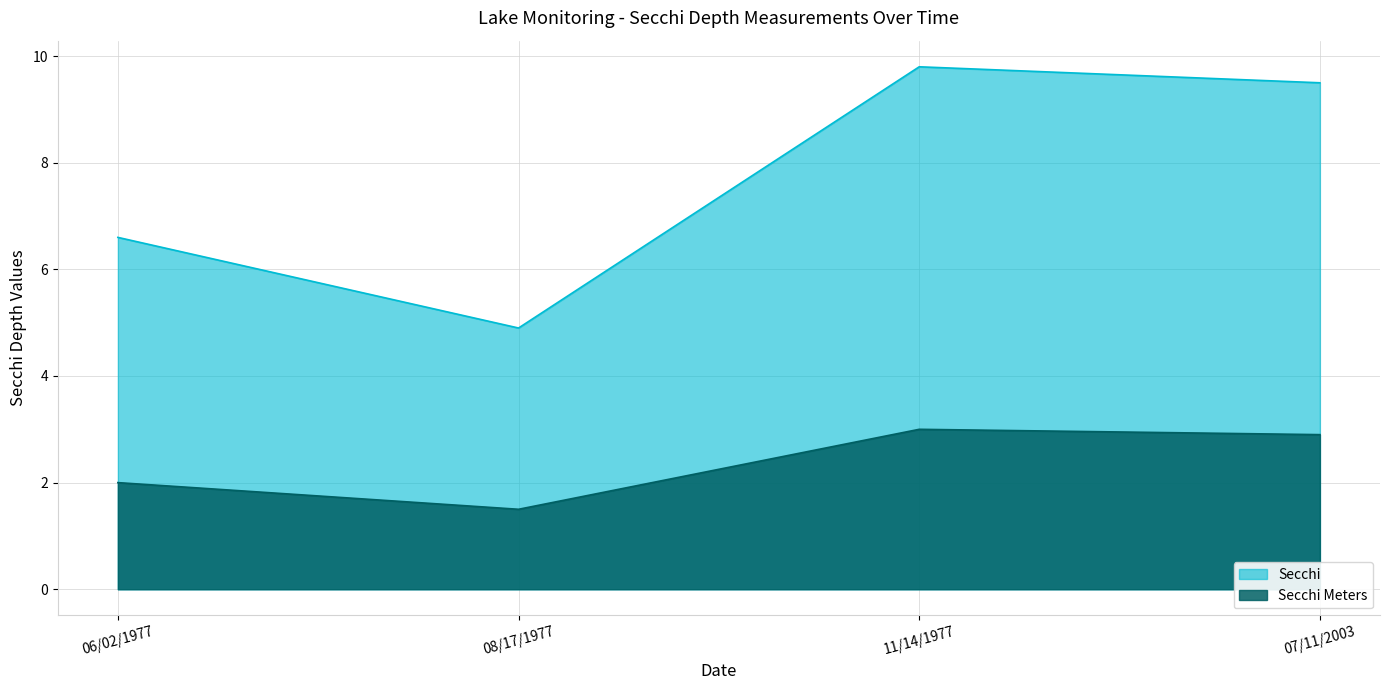

What is the label of the 1st point from the left?

06/02/1977